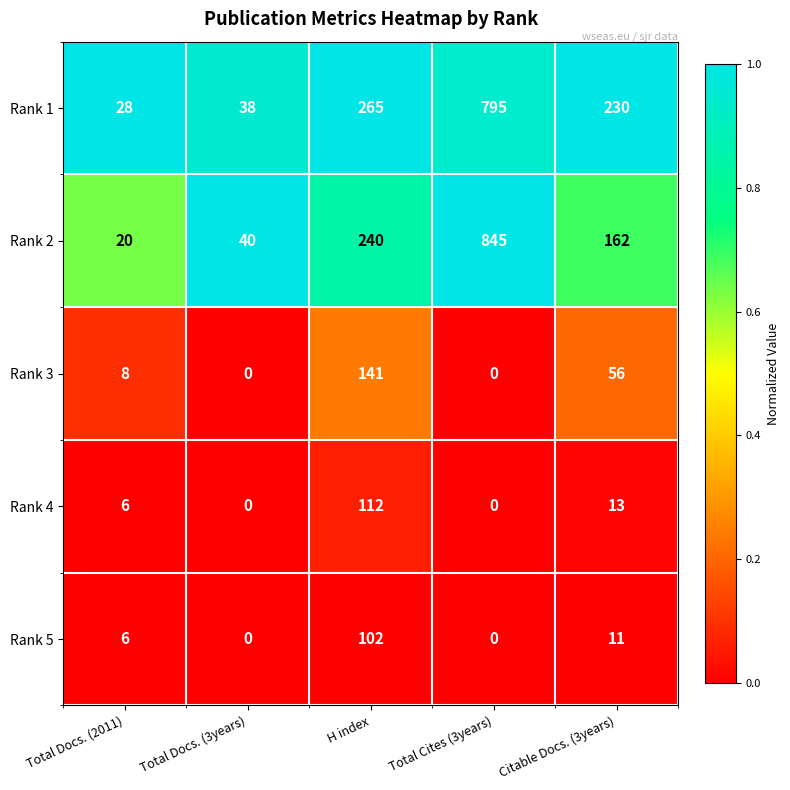

Rank the categories by Rank 2 value from highest to lowest.

Total Cites (3years), H index, Citable Docs. (3years), Total Docs. (3years), Total Docs. (2011)